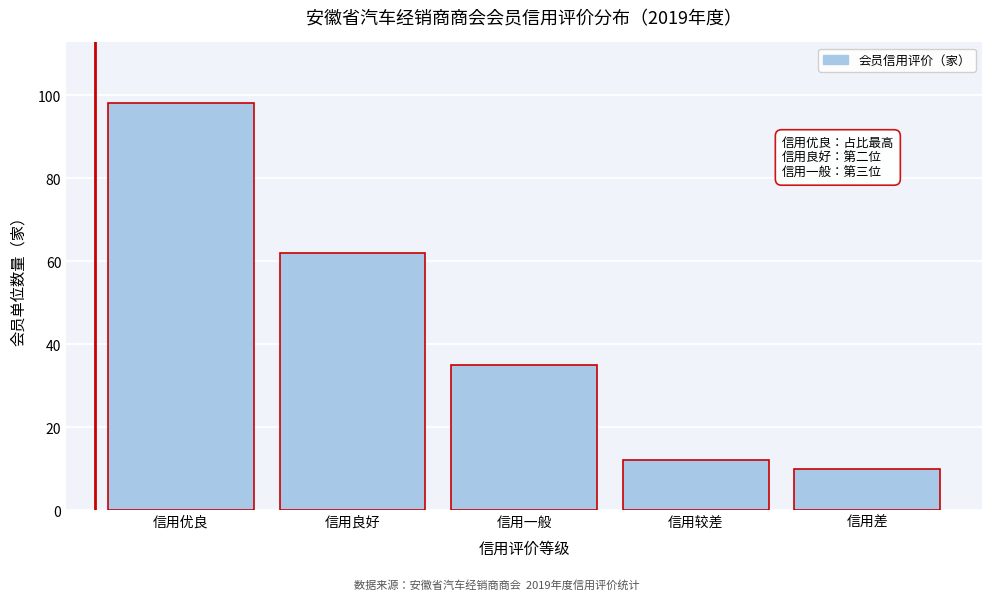

Reading right to left, what are all the values shown in this chart?

信用差=10	信用较差=12	信用一般=35	信用良好=62	信用优良=98